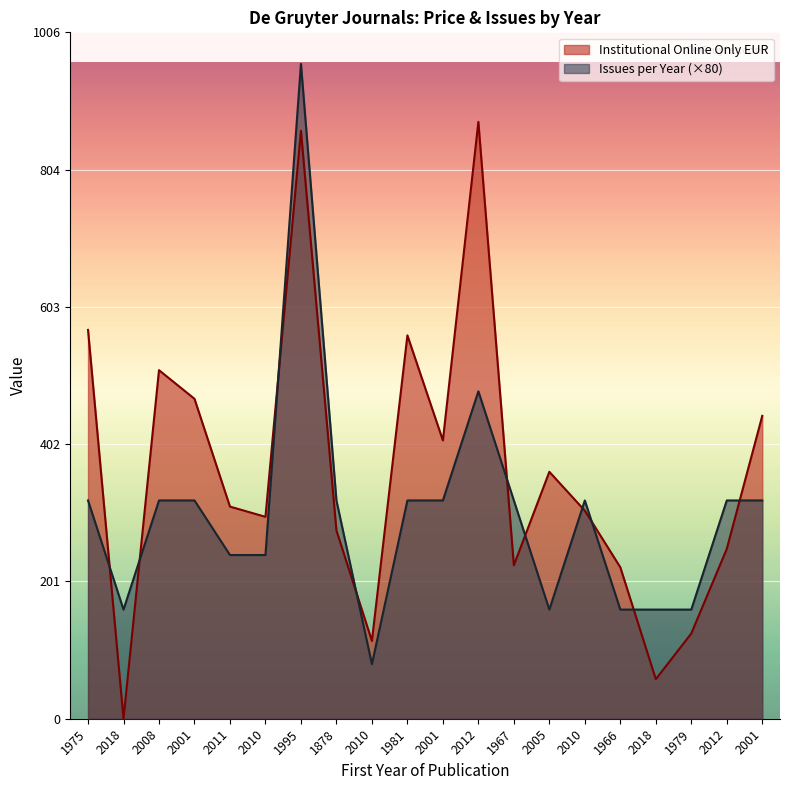

What is the average value of the Issues per Year series?

300